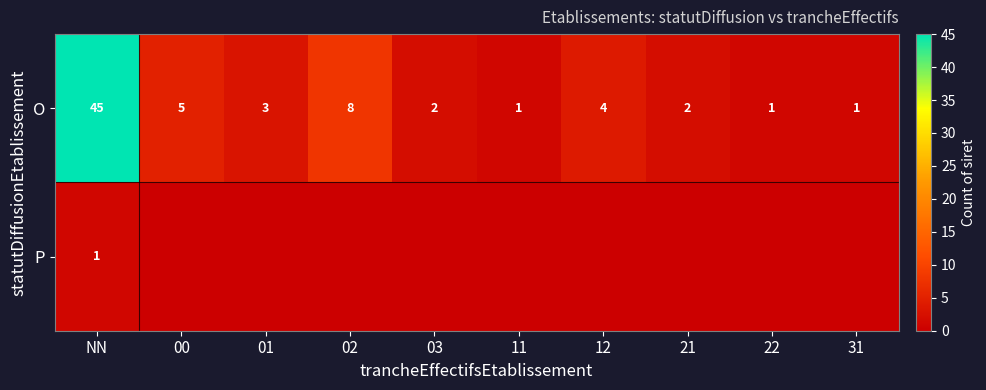

What is the sum of the O values at NN and 01?

48